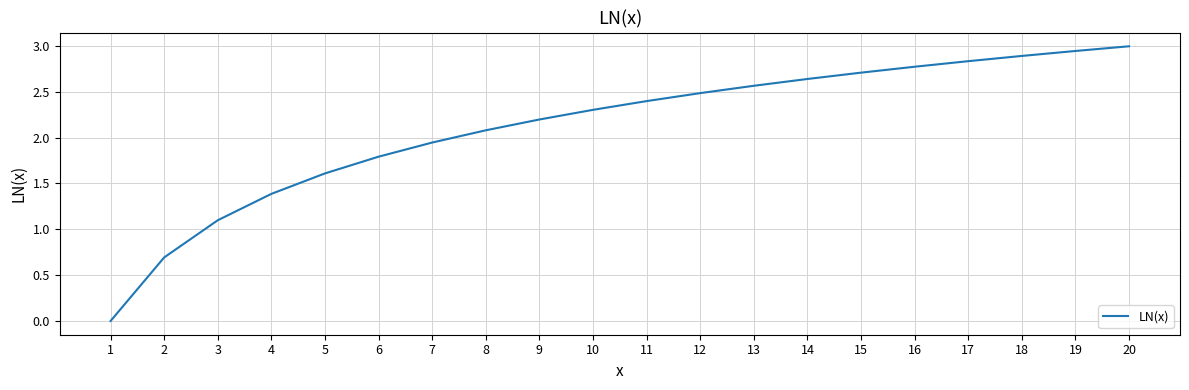

What is the maximum value shown in the chart?

3.0